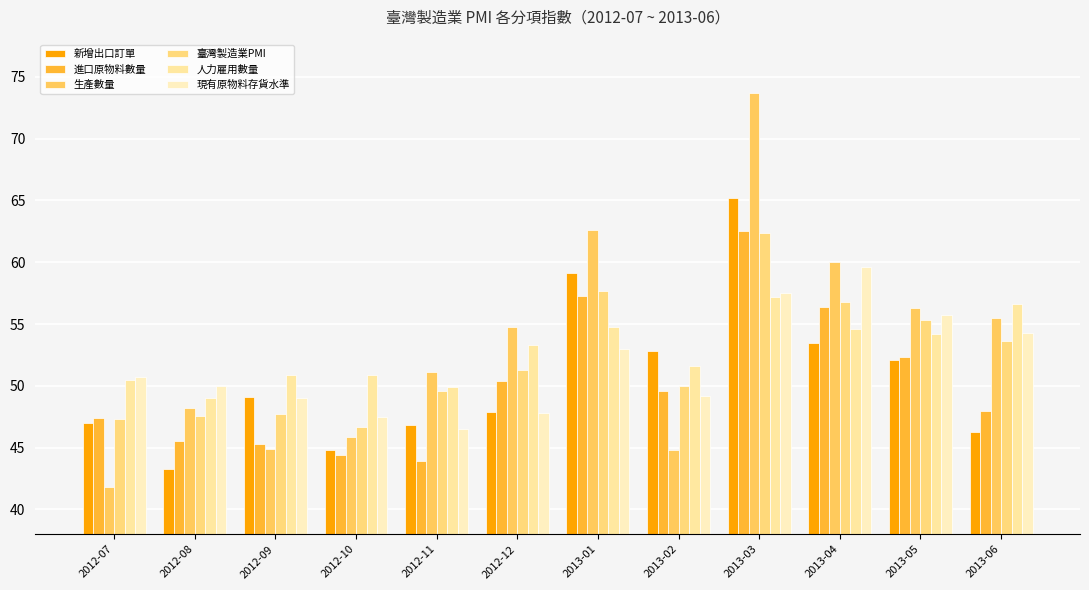

Count the number of data series in this chart.

6